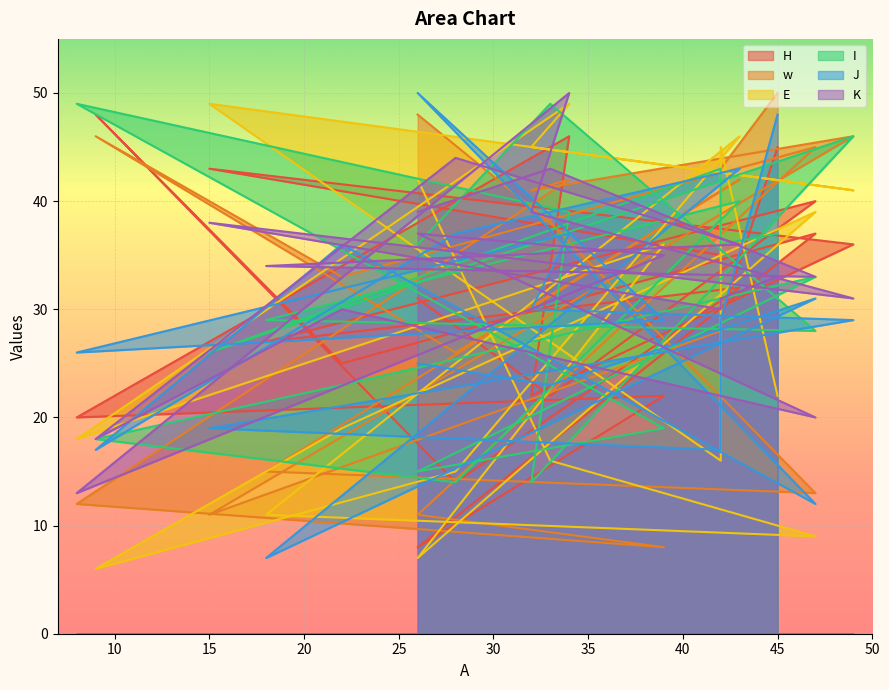

Reading right to left, list all the values displayed in this chart.

H: 45=45	42=29	42=35	15=43	49=36	32=22	34=46	8=20	39=22	26=8	47=37	22=25	9=48	28=14	43=32	18=27	47=40	33=22	26=31
w: 45=50	42=43	42=28	15=11	49=46	32=41	34=42	8=12	39=8	26=11	47=45	22=33	9=46	28=26	43=42	18=15	47=13	33=38	26=48
E: 45=22	42=45	42=16	15=49	49=41	32=45	34=49	8=18	39=36	26=7	47=39	22=19	9=6	28=15	43=46	18=11	47=9	33=16	26=42
I: 45=37	42=36	42=43	15=26	49=46	32=14	34=39	8=49	39=19	26=15	47=33	22=23	9=18	28=14	43=40	18=29	47=28	33=49	26=36
J: 45=48	42=29	42=17	15=19	49=29	32=30	34=37	8=26	39=29	26=50	47=12	22=36	9=17	28=37	43=43	18=7	47=31	33=23	26=25
K: 45=33	42=31	42=30	15=38	49=31	32=39	34=50	8=13	39=35	26=37	47=20	22=30	9=18	28=44	43=36	18=34	47=33	33=43	26=39